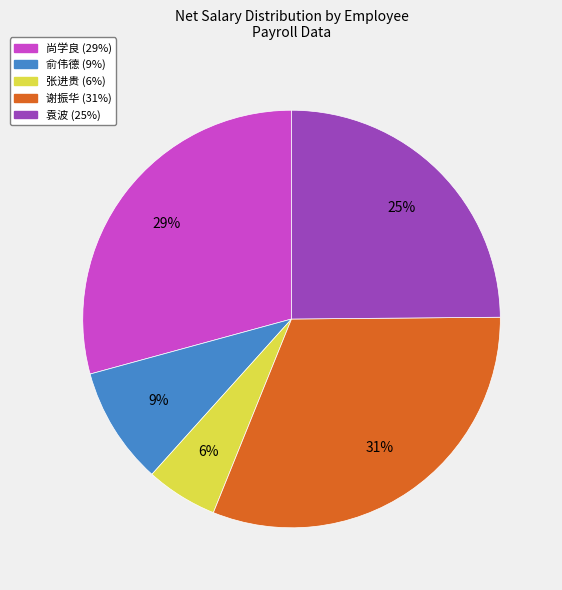

To the nearest percent, what is the combined percentage of 谢振华 and 尚学良?

60%